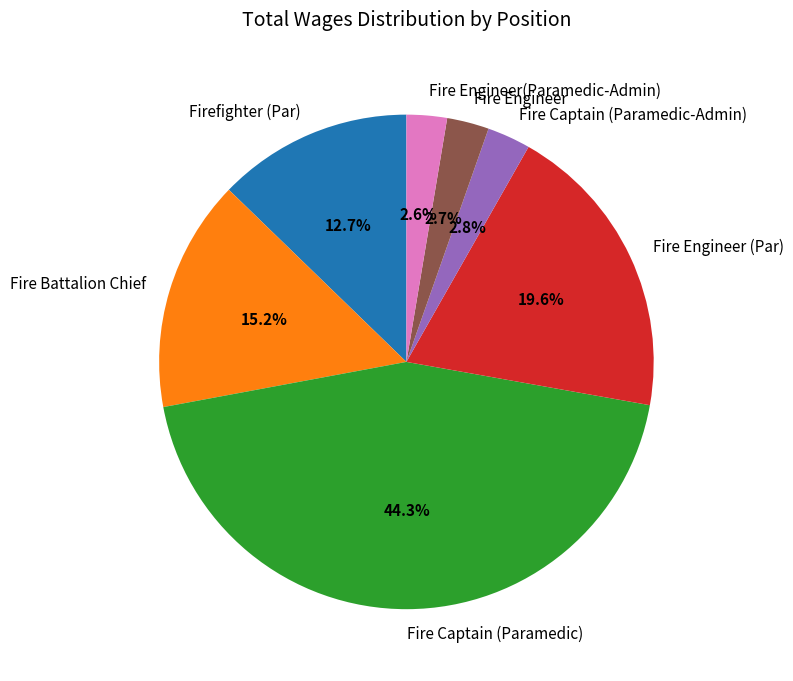

Which slice is the largest?

Fire Captain (Paramedic)